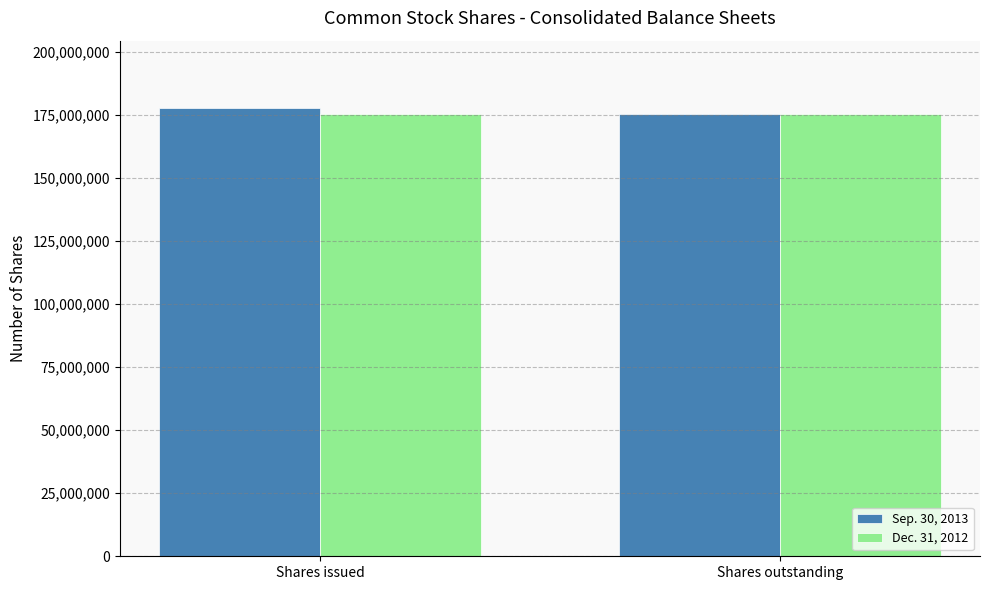

What position from the left is Shares issued?

1